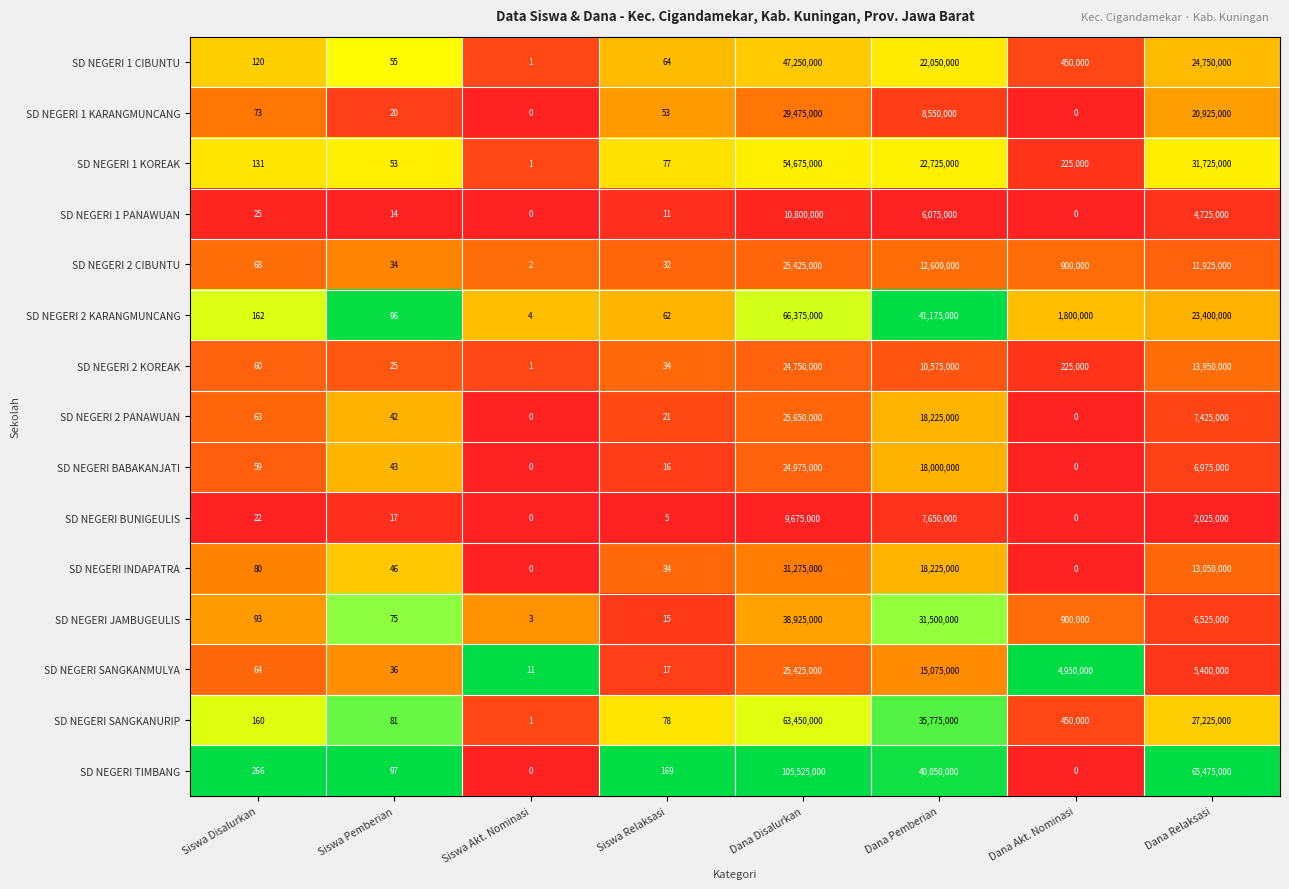

At which category is the sum across all series the highest?

Dana Disalurkan